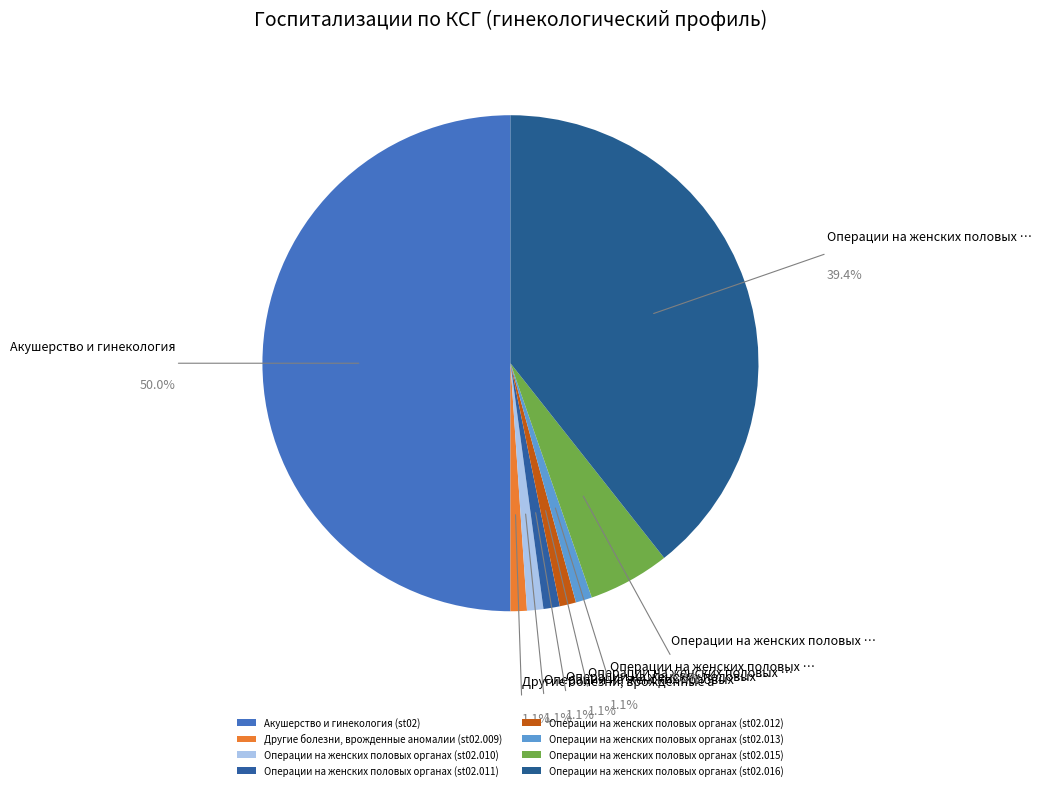

Is the sum of Акушерство и гинекология (st02) and Операции на женских половых органах (st02.011) greater than half?

Yes